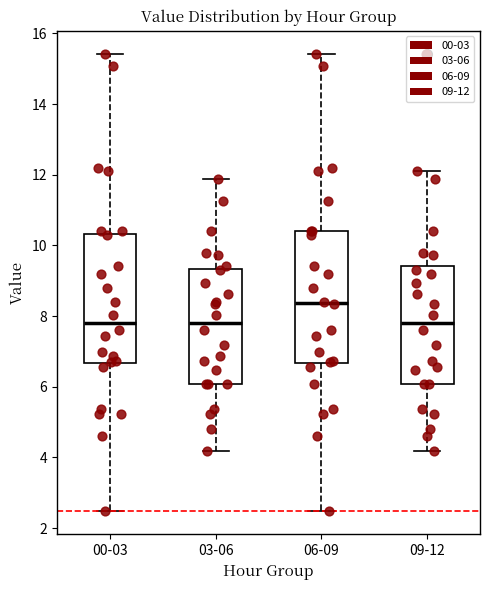

Reading left to right, read every box against the y-axis: the position of its median line, the range the box covers, and the ends of its whiskers. The values are not printed on the chart, so give them approximately, as read against the axis.

00-03: median 7.8, box 6.6 to 10.4, whiskers 2.4 to 15.4
03-06: median 7.8, box 6.0 to 9.4, whiskers 4.2 to 11.8
06-09: median 8.4, box 6.6 to 10.4, whiskers 2.4 to 15.4
09-12: median 7.8, box 6.0 to 9.4, whiskers 4.2 to 12.2